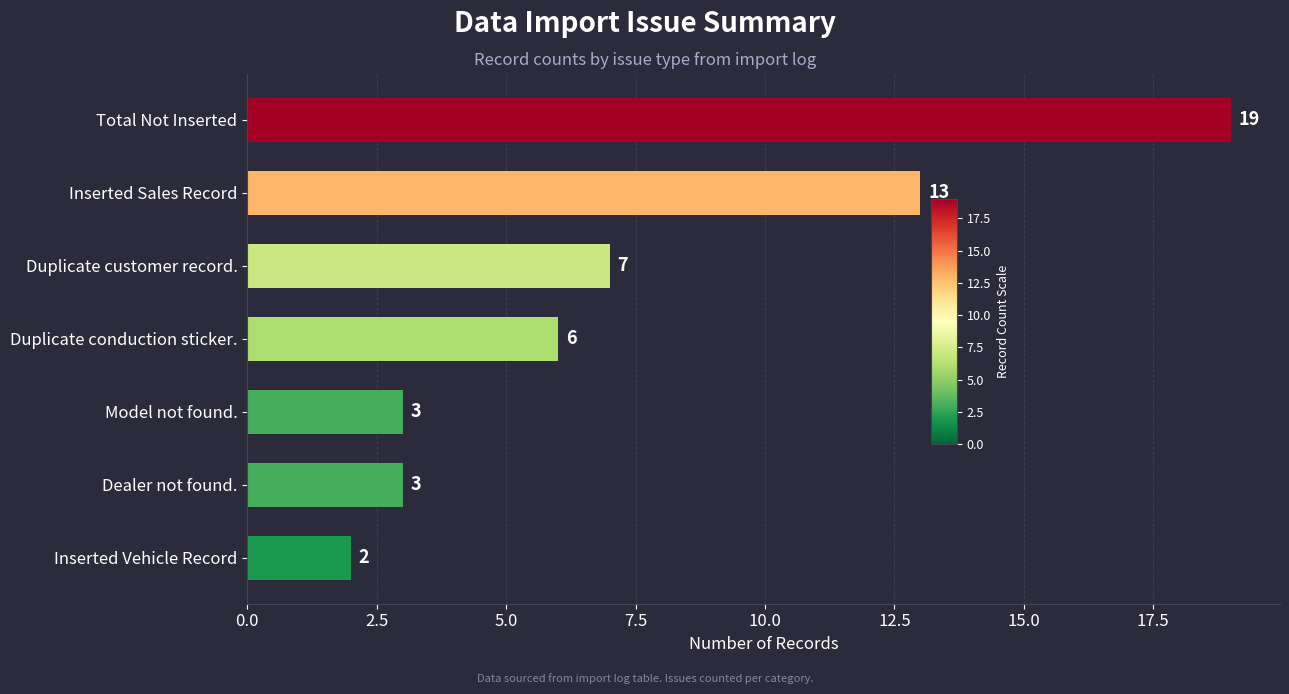

Where is the data nearest to the value 10?

Duplicate customer record.